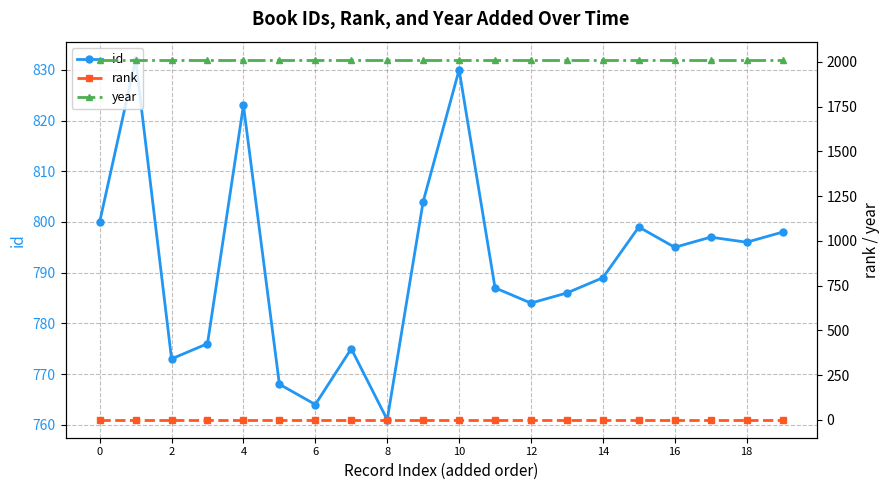

What is the sum of all year values?

40260